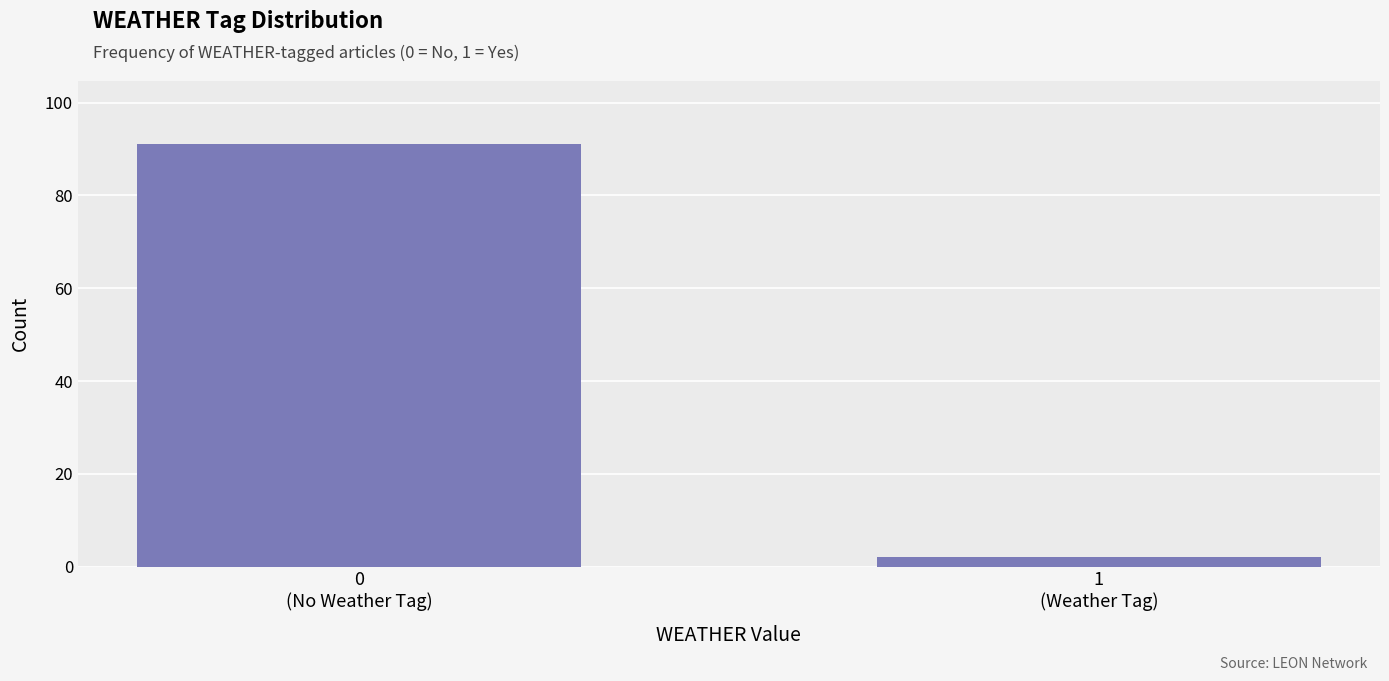

Reading left to right, transcribe all the data shown in this chart.

91	2